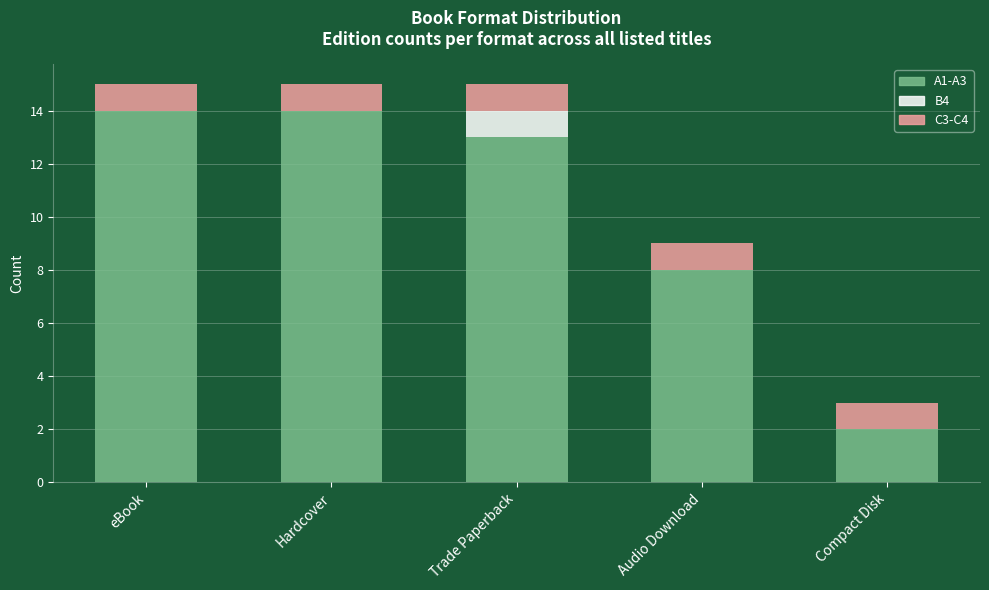

How many series are shown in this chart?

3